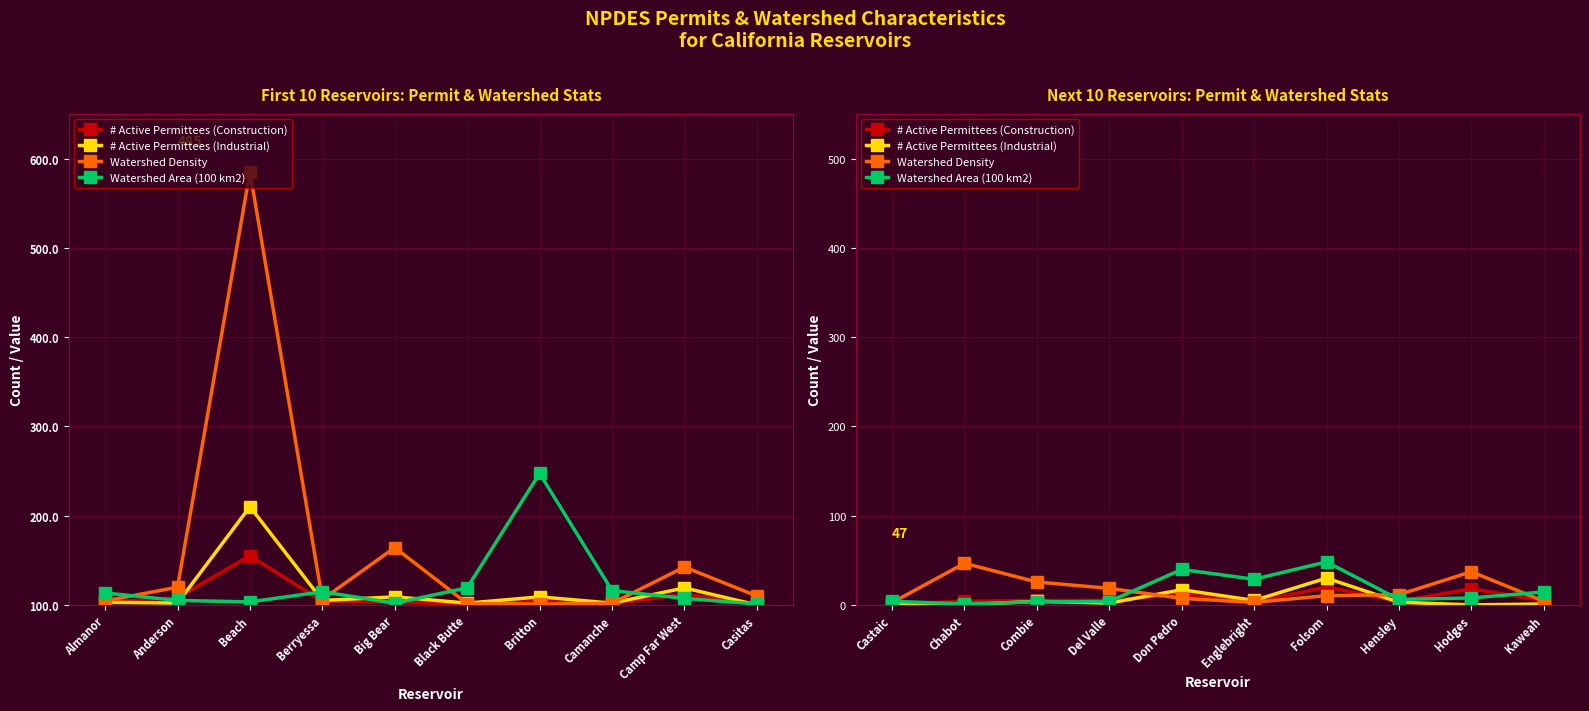

True or false: Watershed Density has a value of 15.6 at Hensley.

False